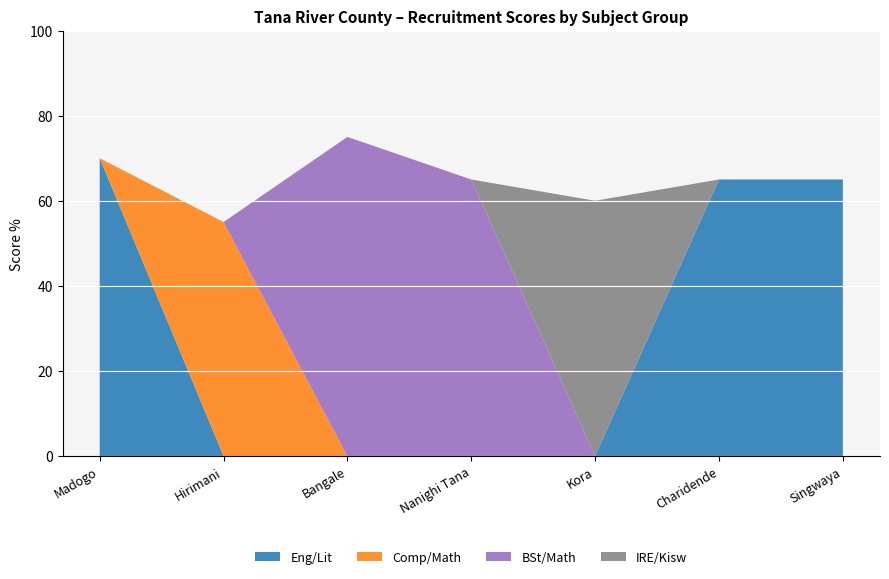

What is the total value across all series at Singwaya?

65